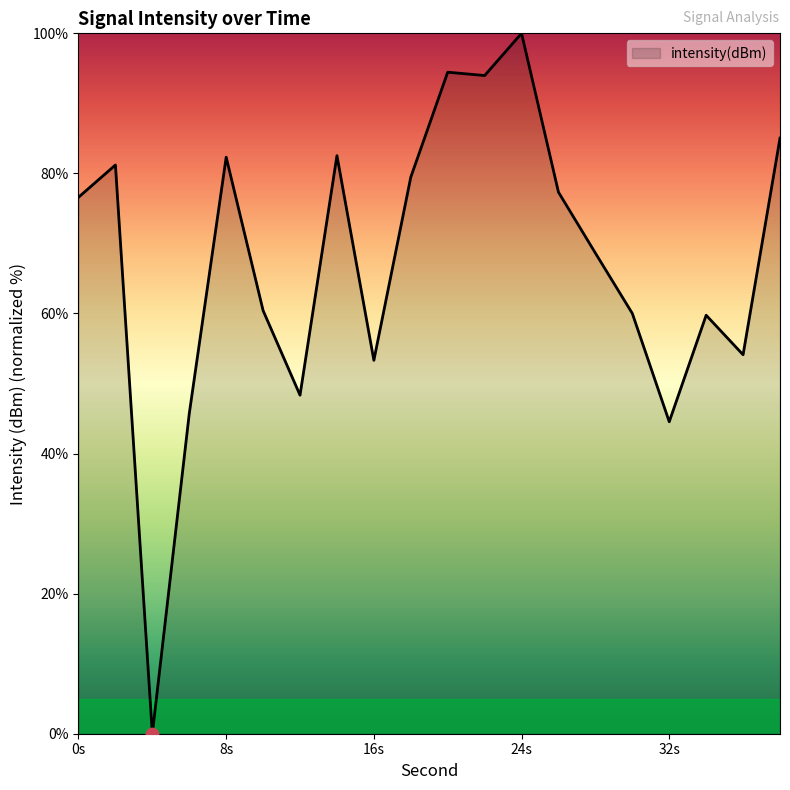

What is the difference between the maximum and minimum values?

100.0